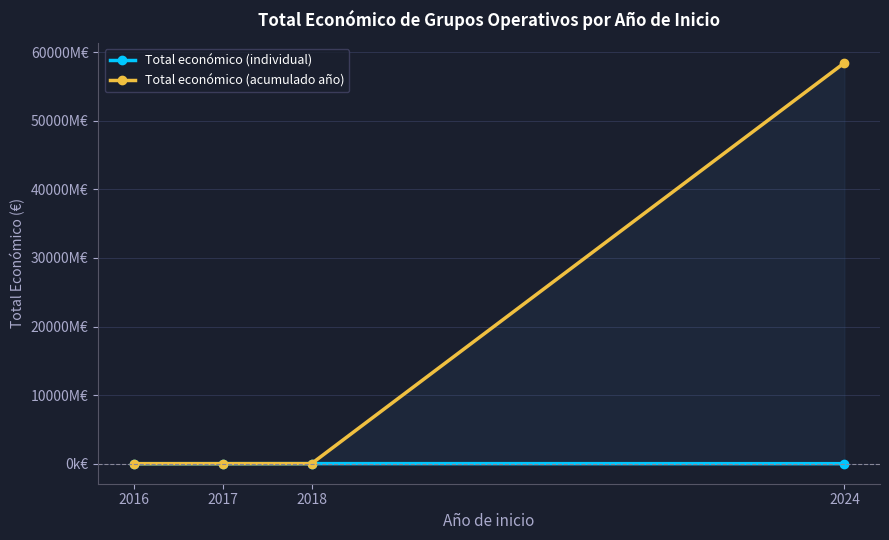

At which category is the sum across all series the highest?

2024